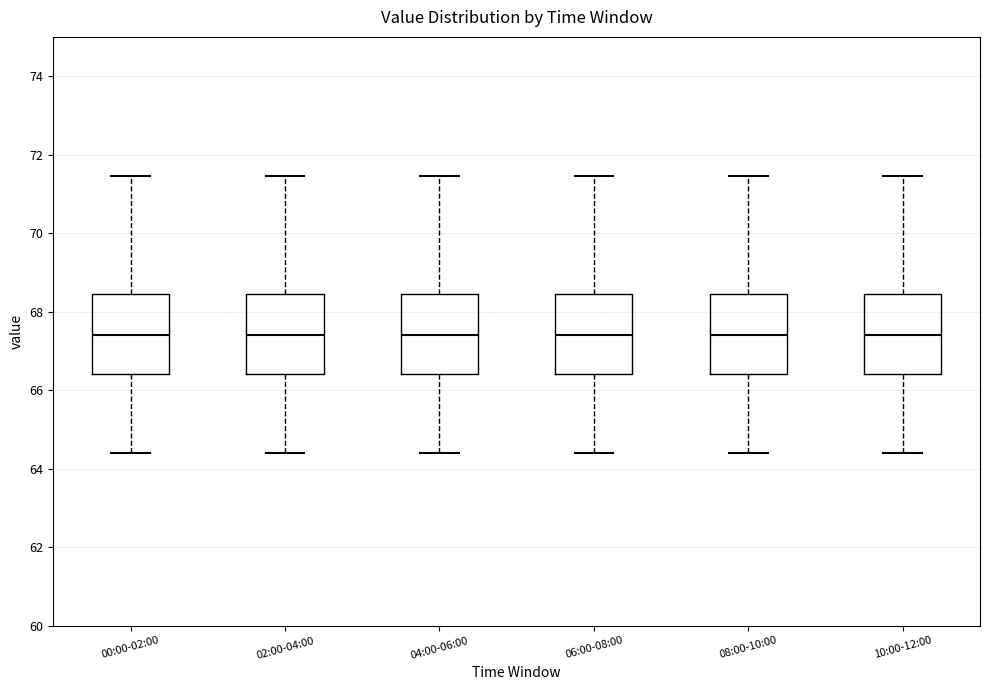

Reading left to right, transcribe this box plot: for each box, give where its median line is, the range the box spans, and where its two whiskers end, as read against the y-axis. The values are not printed on the chart, so give them approximately, as read against the axis.

00:00-02:00: median 67.4, box 66.4 to 68.4, whiskers 64.4 to 71.4
02:00-04:00: median 67.4, box 66.4 to 68.4, whiskers 64.4 to 71.4
04:00-06:00: median 67.4, box 66.4 to 68.4, whiskers 64.4 to 71.4
06:00-08:00: median 67.4, box 66.4 to 68.4, whiskers 64.4 to 71.4
08:00-10:00: median 67.4, box 66.4 to 68.4, whiskers 64.4 to 71.4
10:00-12:00: median 67.4, box 66.4 to 68.4, whiskers 64.4 to 71.4